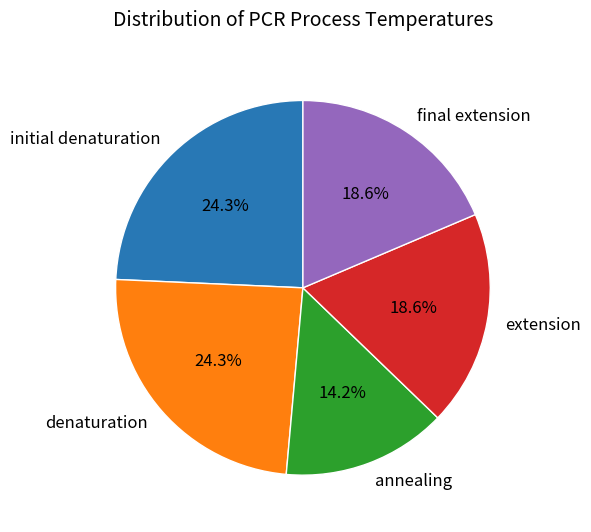

Is final extension the majority of the pie?

No